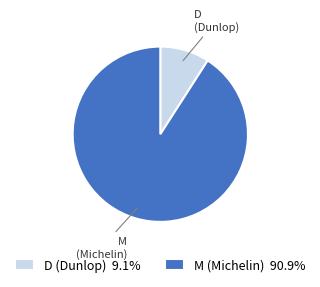

Combined, do M and D account for over 50%?

Yes